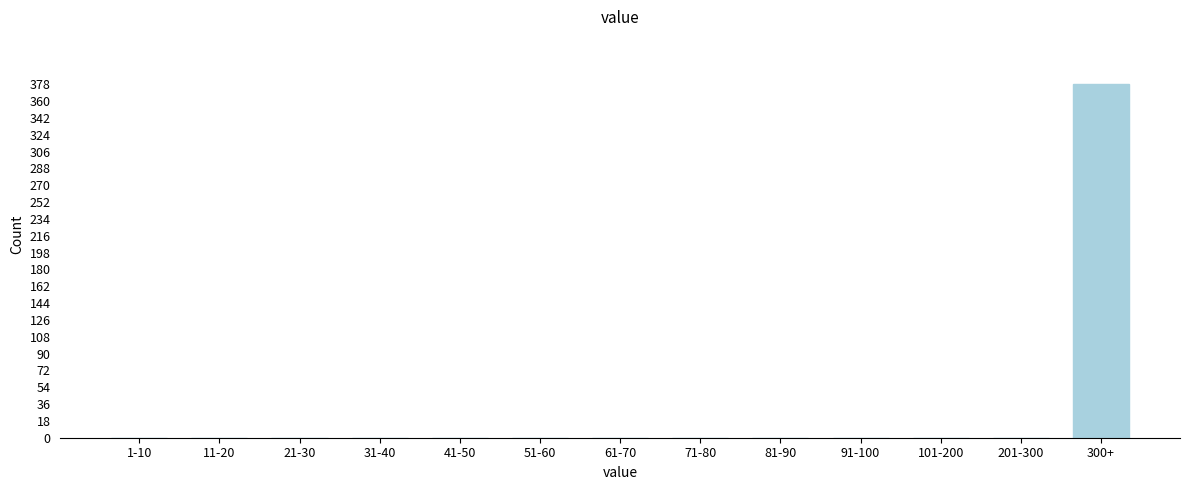

Reading left to right, what are all the values shown in this chart?

1-10=0	11-20=0	21-30=0	31-40=0	41-50=0	51-60=0	61-70=0	71-80=0	81-90=0	91-100=0	101-200=0	201-300=0	300+=378